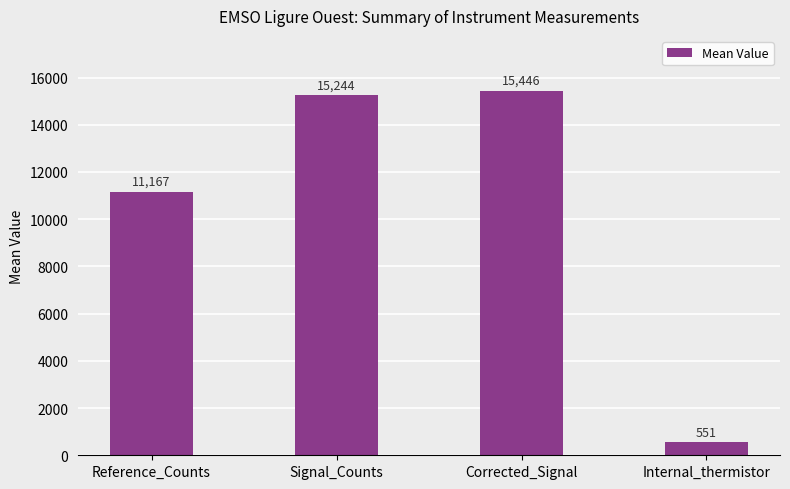

Are the bars horizontal?

No